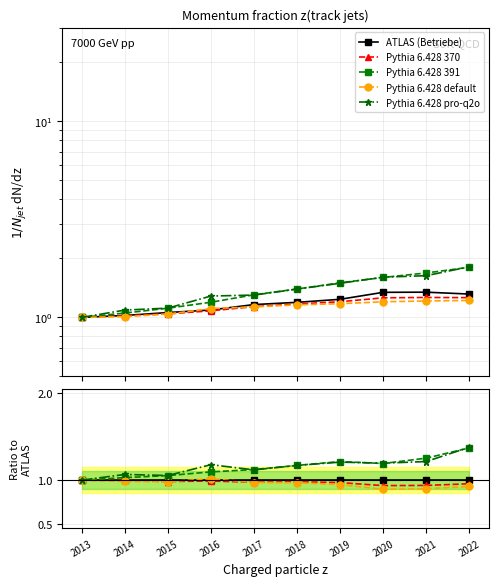

What is the spread (max minus min) of values at 2019?

0.3